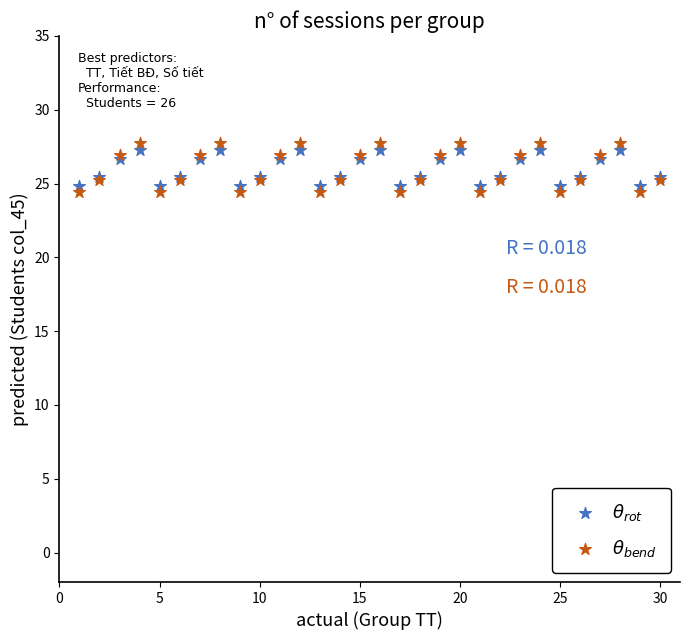

What is the X range (max minus min) for the scatter plot?

29.0